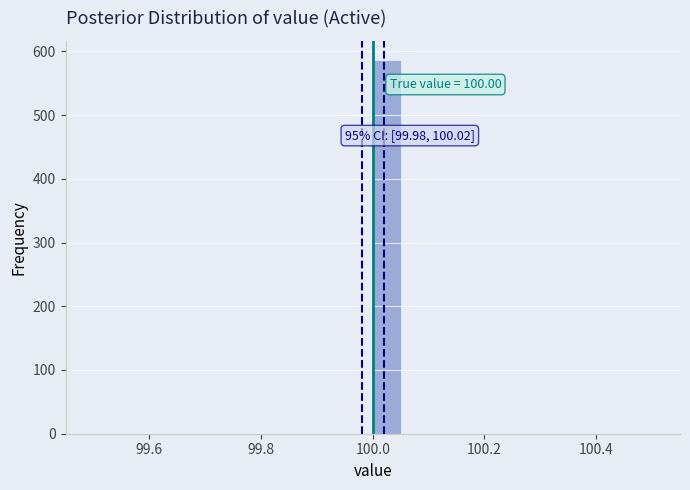

Around what value on the x-axis is the tallest bar? Give the approximate position of its centre, as read against the axis.

100.02